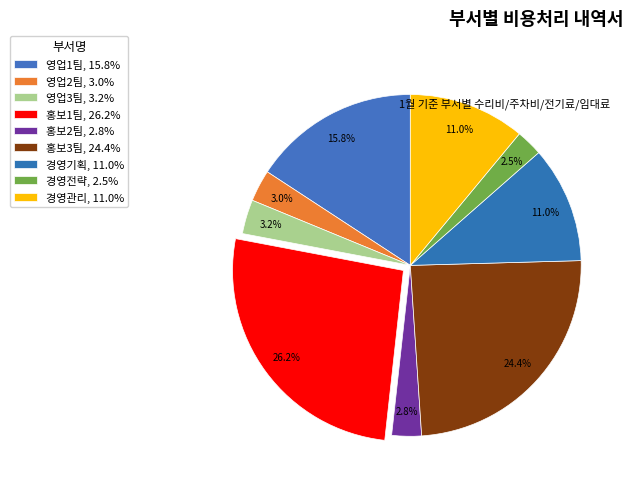

True or false: 영업3팀 accounts for 3% of the total.

True